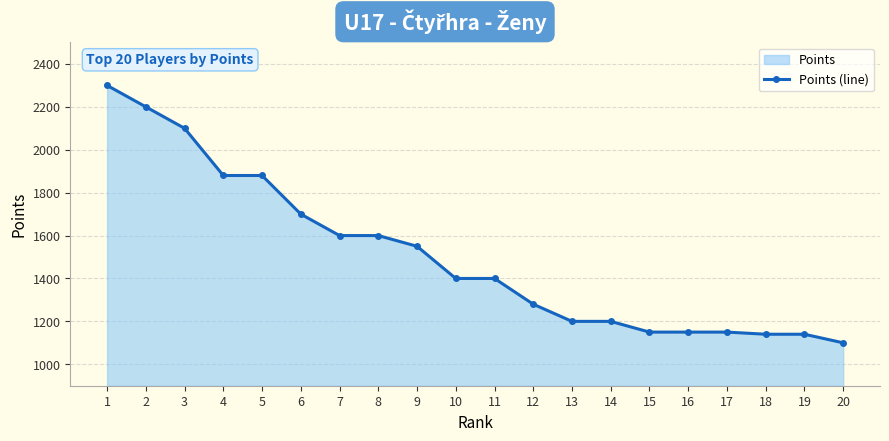

Reading left to right, extract all data points from this chart.

1=2300	2=2200	3=2100	4=1880	5=1880	6=1700	7=1600	8=1600	9=1550	10=1400	11=1400	12=1280	13=1200	14=1200	15=1150	16=1150	17=1150	18=1140	19=1140	20=1100